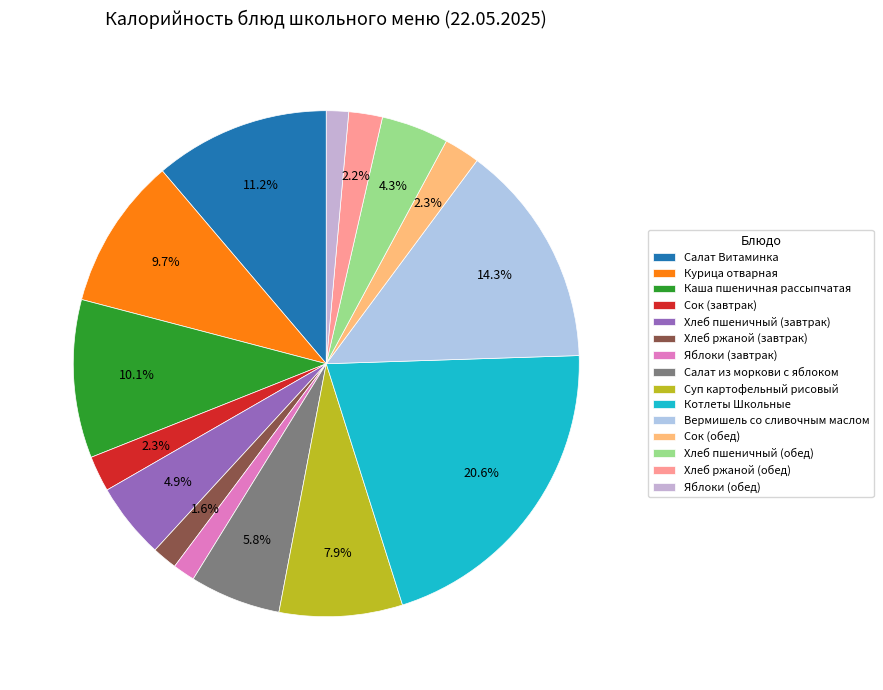

How many slices are in this pie chart?

15